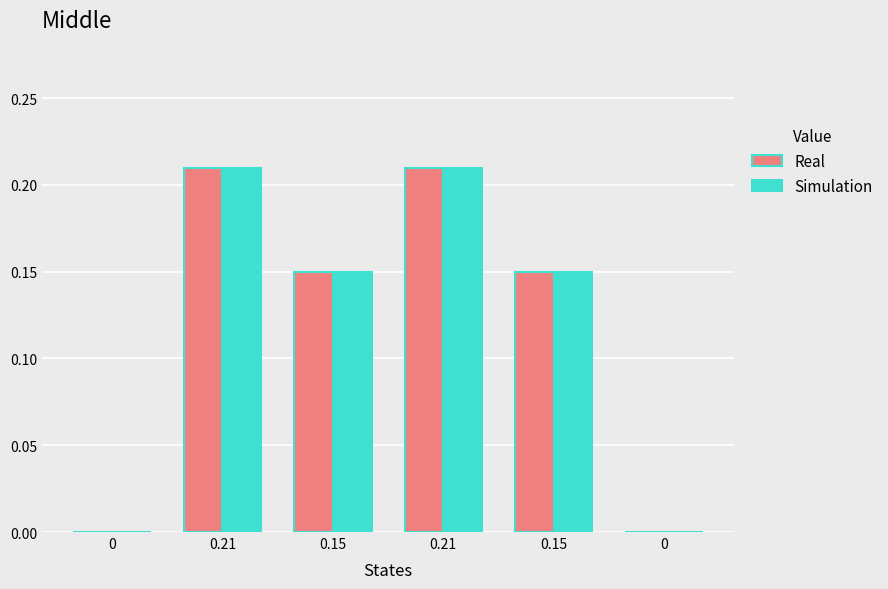

Does the chart contain stacked bars?

No